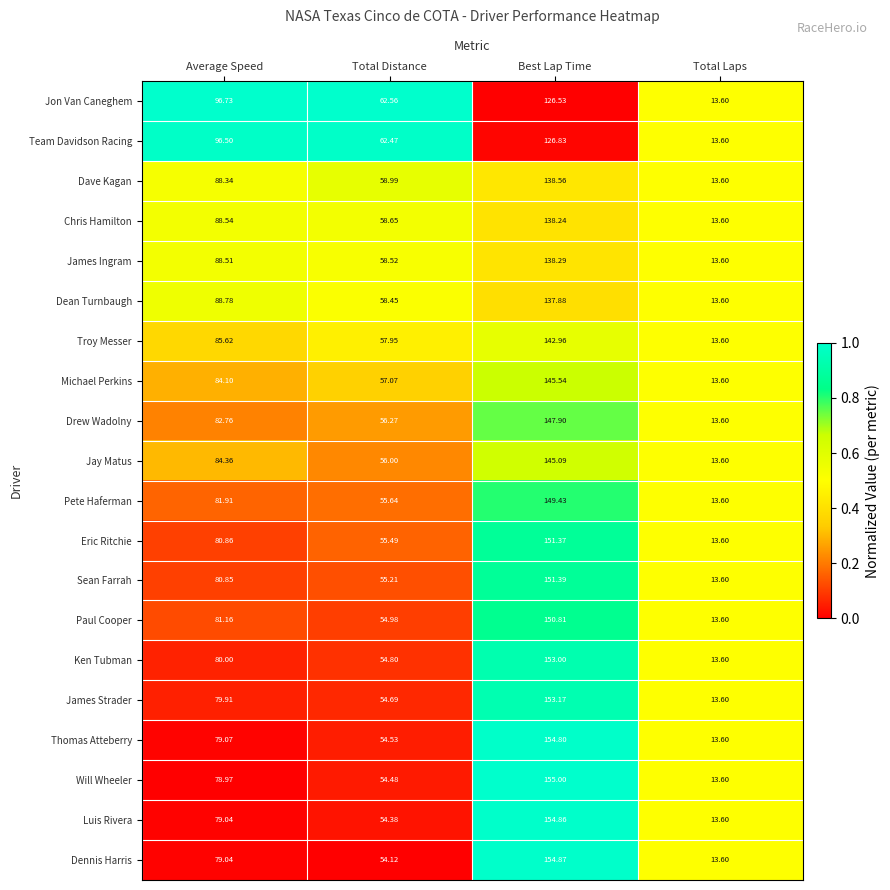

Where does the Luis Rivera series first go above 79?

Average Speed